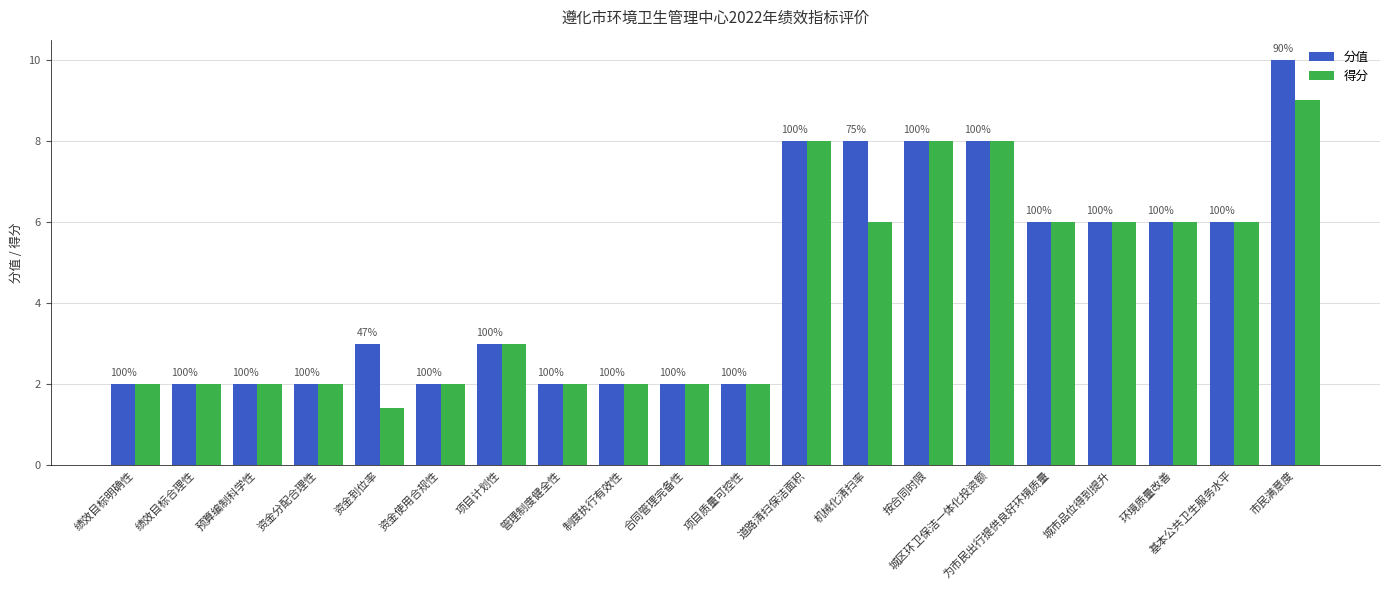

Reading left to right, what are all the values shown in this chart?

分值: 2.0	2.0	2.0	2.0	3.0	2.0	3.0	2.0	2.0	2.0	2.0	8.0	8.0	8.0	8.0	6.0	6.0	6.0	6.0	10.0
得分: 2.0	2.0	2.0	2.0	1.4	2.0	3.0	2.0	2.0	2.0	2.0	8.0	6.0	8.0	8.0	6.0	6.0	6.0	6.0	9.0